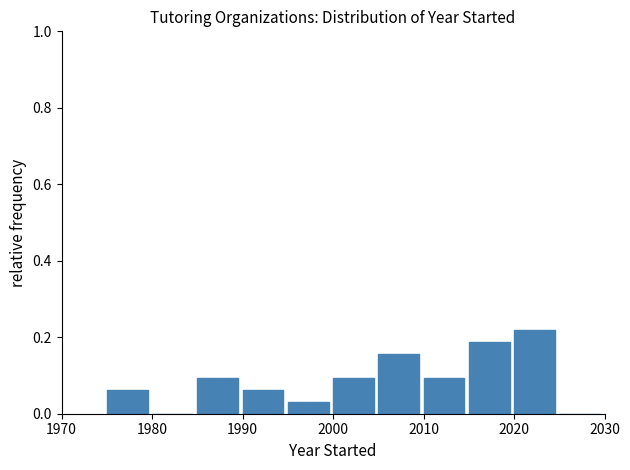

Reading left to right, list every bar in this chart as the range it spans on the x-axis followed by its height. The values are not printed on the chart, so give them approximately, as read against the axis.

1975 to 1980: 0.06
1980 to 1985: 0
1985 to 1990: 0.10
1990 to 1995: 0.06
1995 to 2000: 0.04
2000 to 2005: 0.10
2005 to 2010: 0.16
2010 to 2015: 0.10
2015 to 2020: 0.18
2020 to 2025: 0.22
2025 to 2030: 0